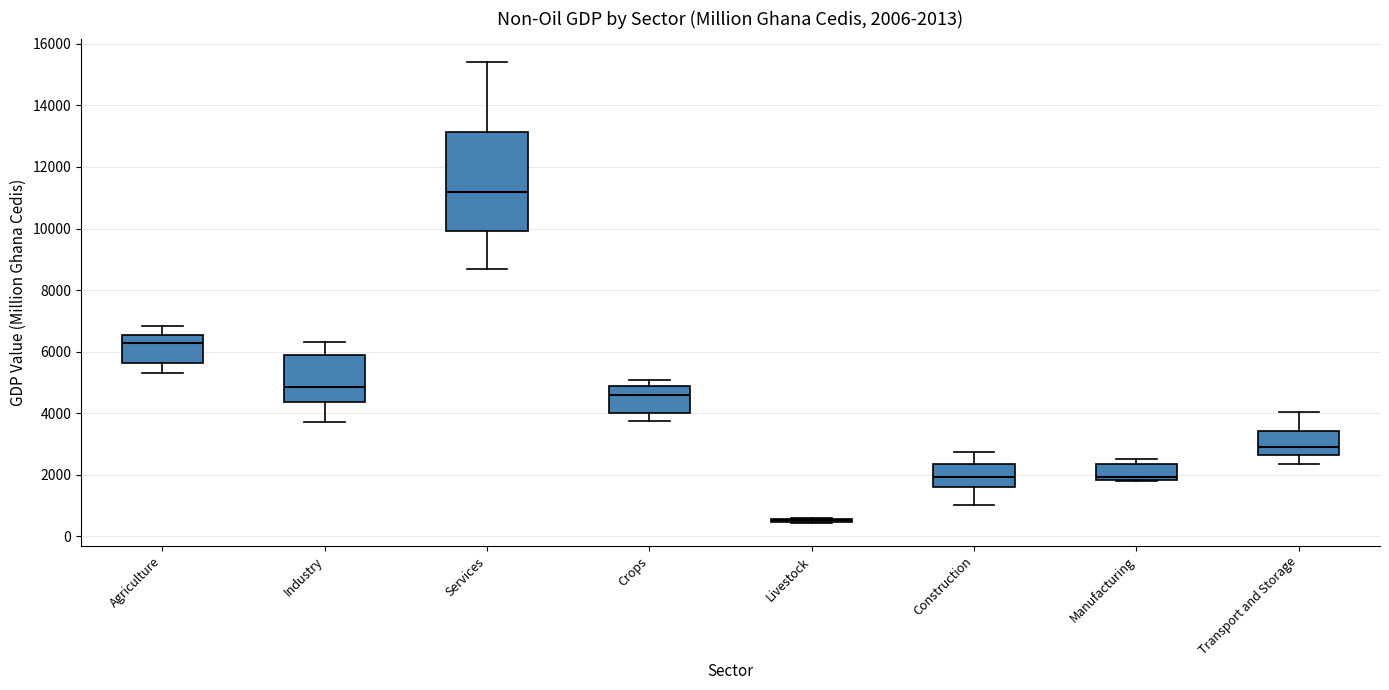

Comparing the boxes themselves (not the whiskers), which one is the tallest?

Services